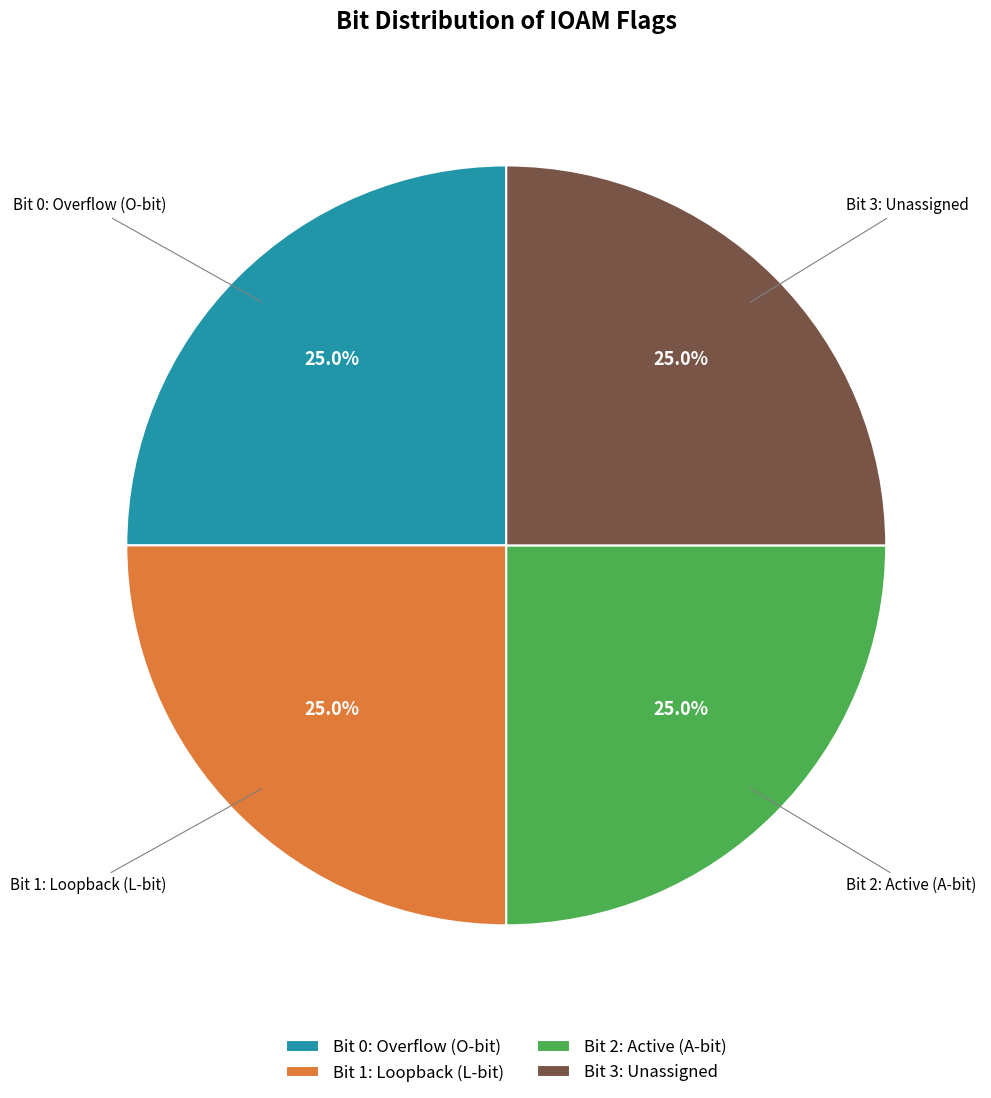

Count the number of slices in the pie.

4